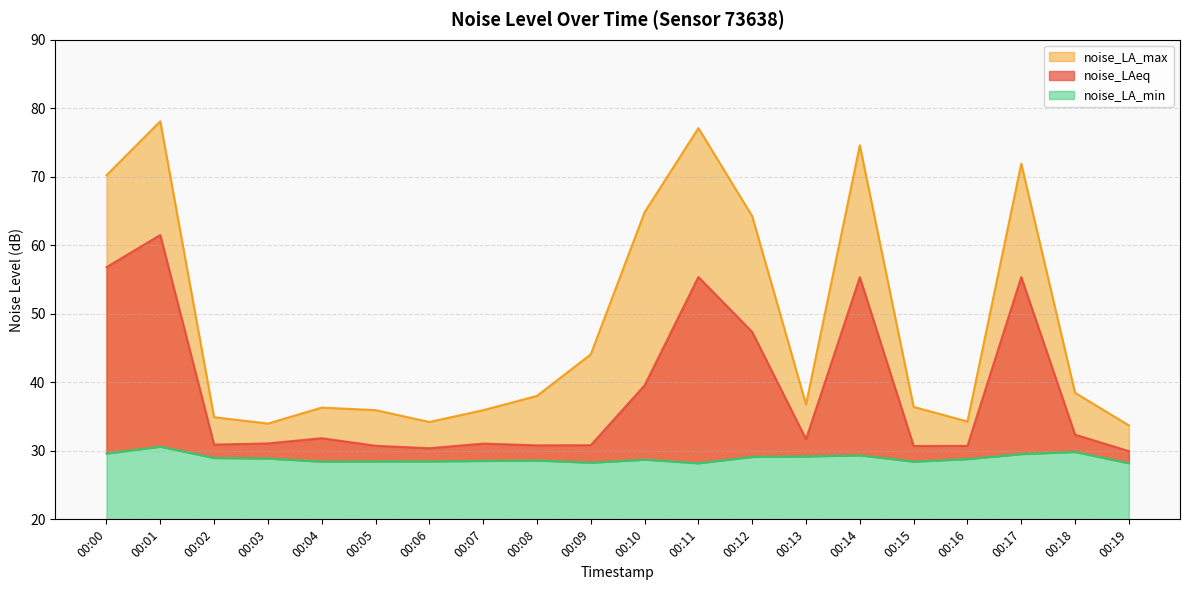

List the labels in order of noise_LA_max value, largest first.

00:01, 00:11, 00:14, 00:17, 00:00, 00:10, 00:12, 00:09, 00:18, 00:08, 00:13, 00:15, 00:04, 00:05, 00:07, 00:02, 00:16, 00:06, 00:03, 00:19